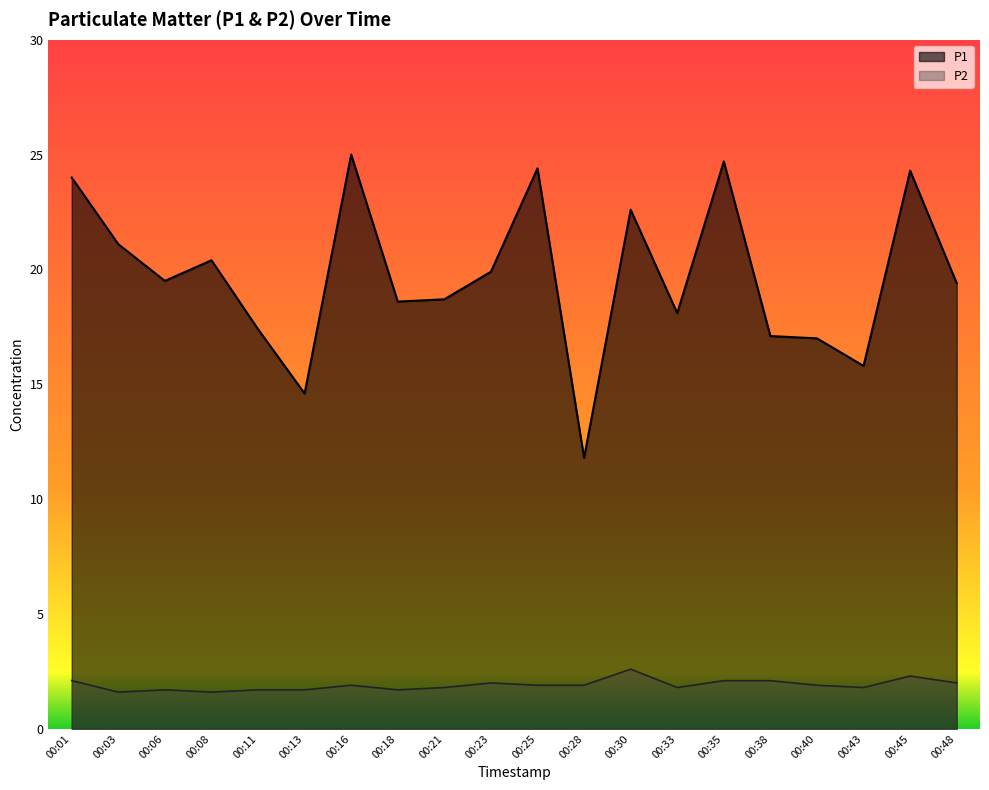

The P1 series shows 27.3 at 00:06. True or false?

False